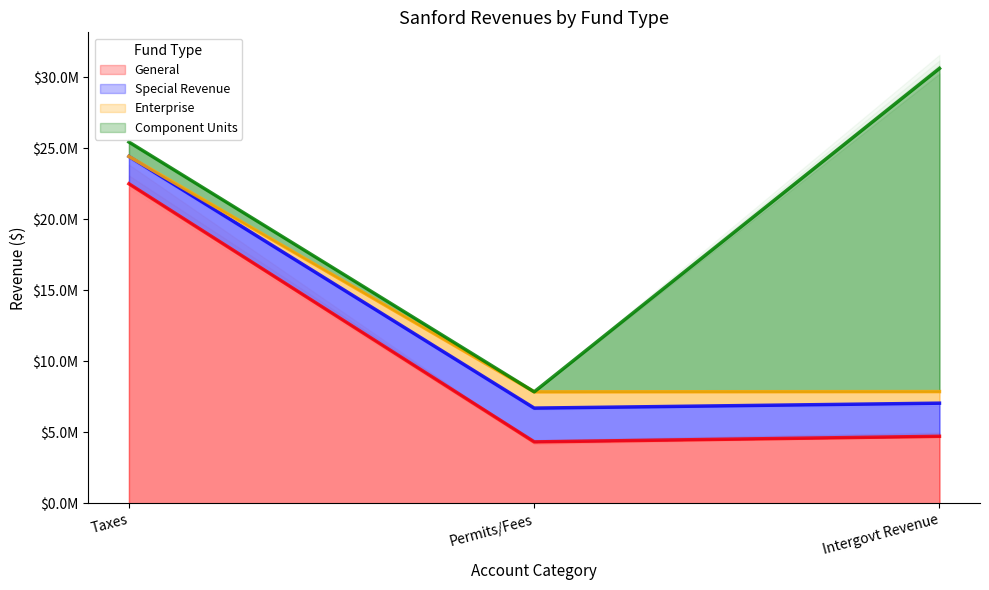

Which category has the highest value in the Component Units series?

Intergovernmental Revenue